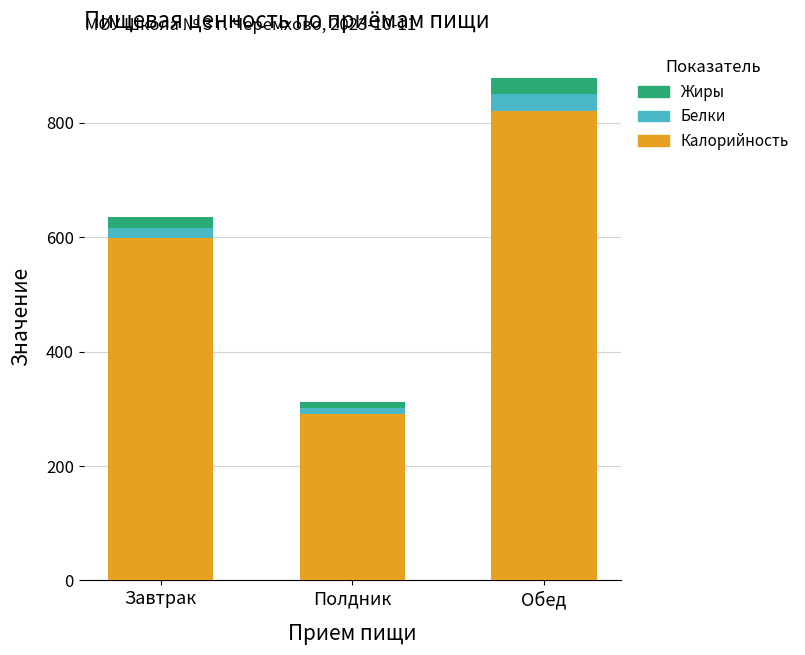

How many categories are shown in the chart?

3